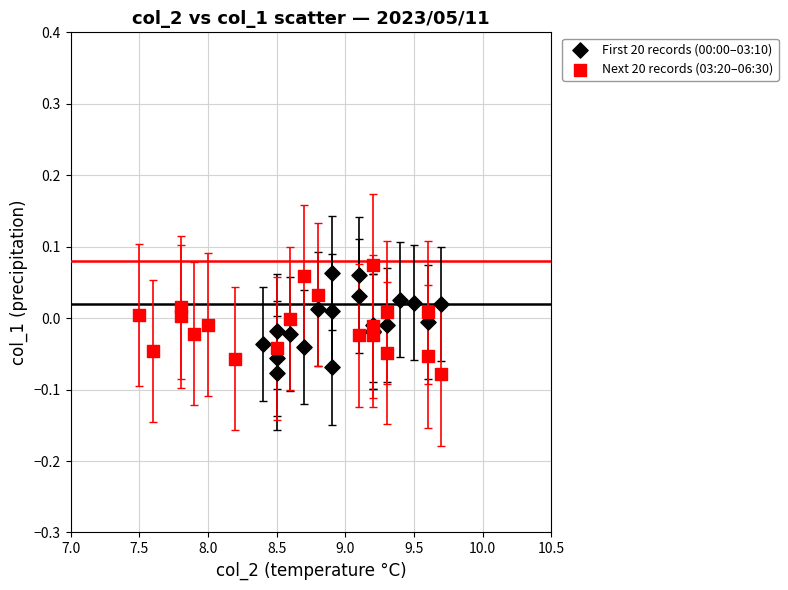

What are all the series names shown in the legend?

First 20 records (00:00–03:10), Next 20 records (03:20–06:30)